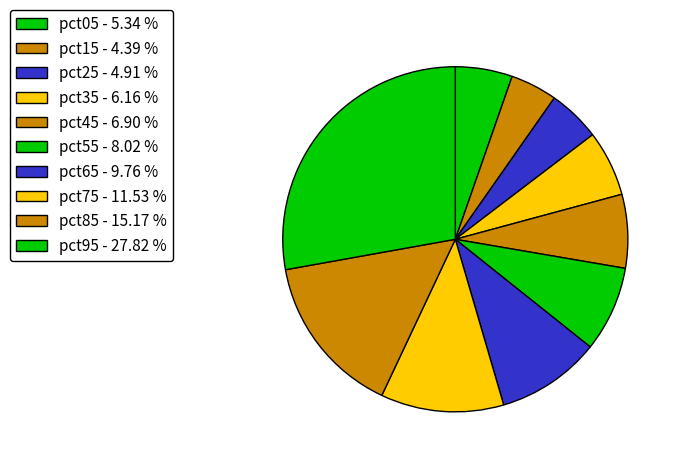

Is the sum of pct35 and pct65 greater than half?

No